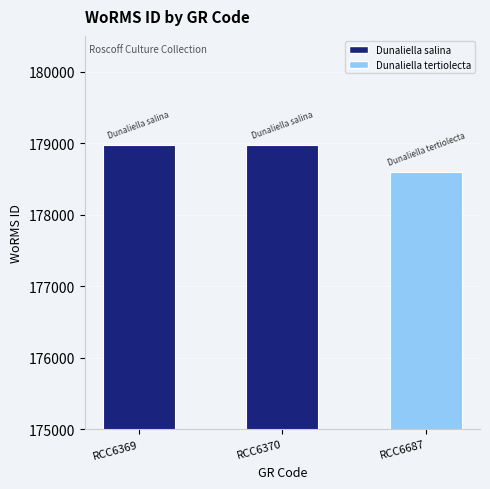

The value at RCC6370 is 178972. True or false?

True